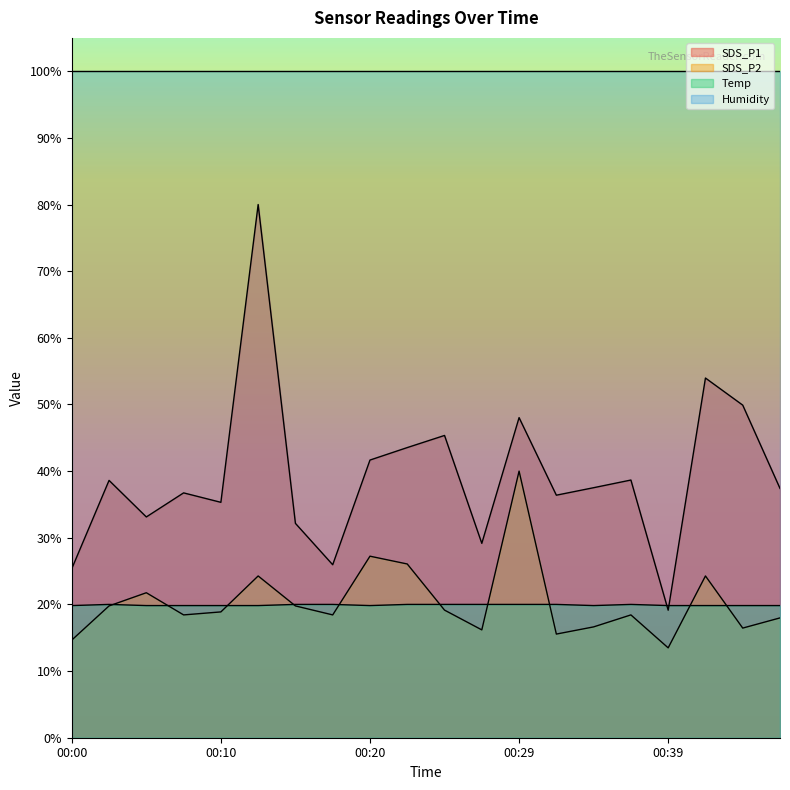

List the series in order of their peak value, lowest first.

Temp, SDS_P2, SDS_P1, Humidity